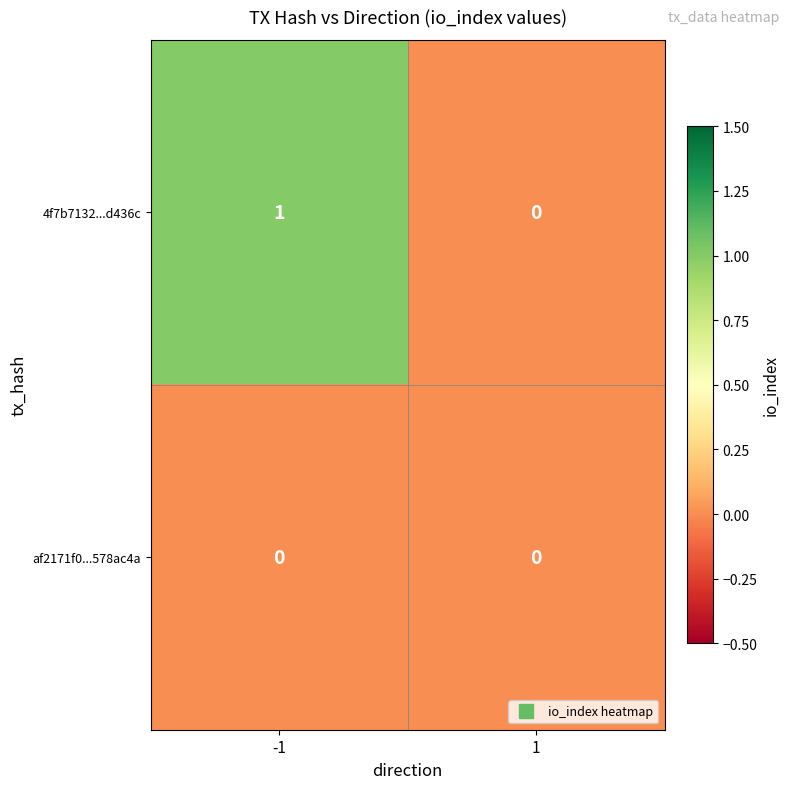

Rank the series by their average value, from highest to lowest.

4f7b7132...d436c, af2171f0...578ac4a